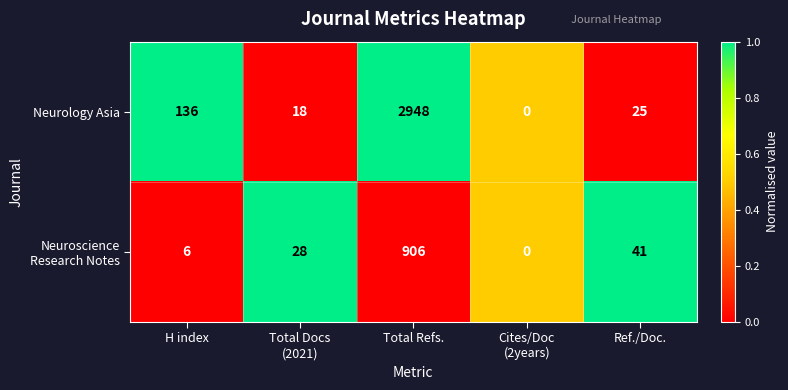

What is the difference between the maximum and minimum values in the Neurology Asia series?

2948